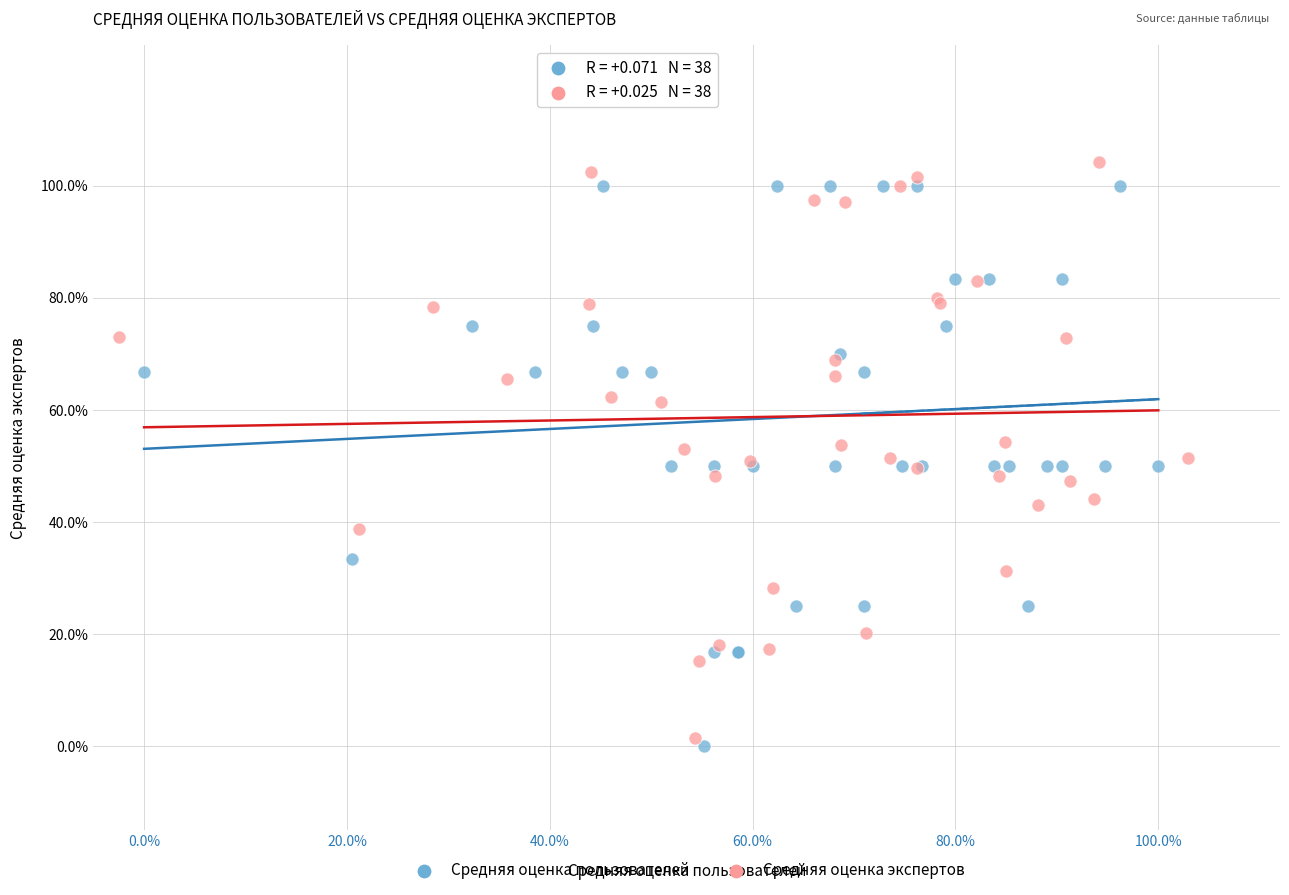

What are all the series names shown in the legend?

Средняя оценка пользователей, Средняя оценка экспертов